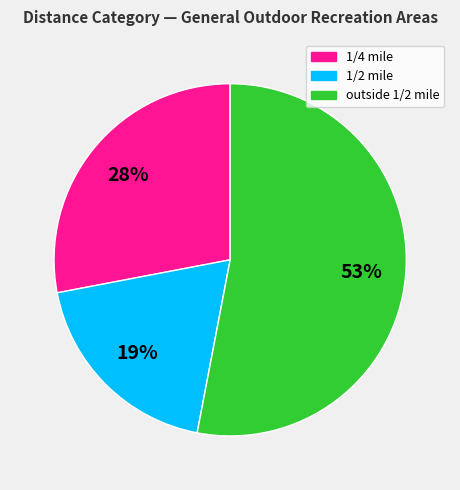

Is there a majority slice in this chart?

Yes